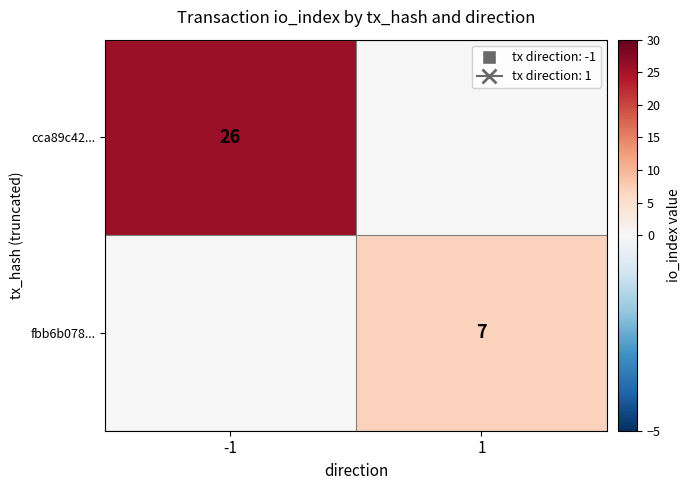

The fbb6b078... series shows 7 at 1. True or false?

True